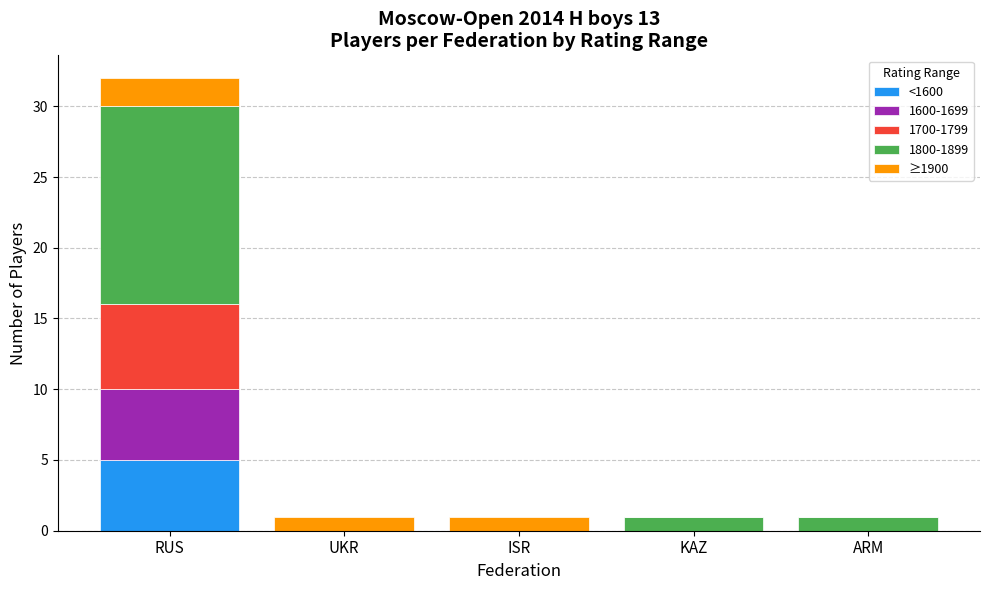

At which category is the sum across all series the highest?

RUS